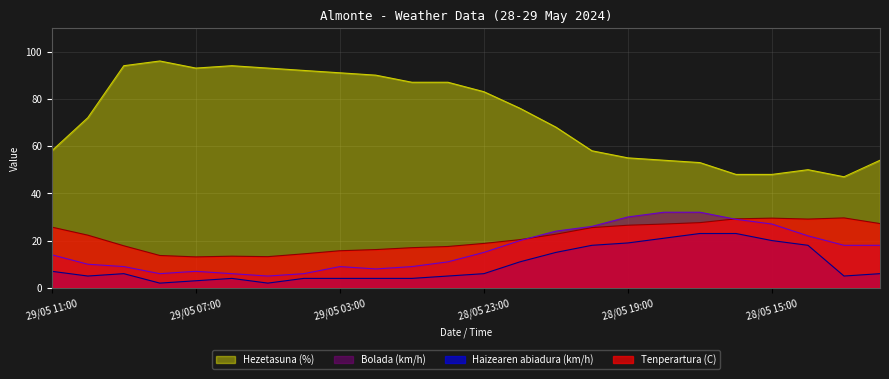

Reading left to right, what are all the values shown in this chart?

Tenperartura (C): 25.7	22.3	17.8	13.7	13.1	13.4	13.2	14.4	15.7	16.2	17.0	17.5	18.8	20.4	22.7	25.5	26.5	27.0	27.6	29.2	29.5	29.1	29.6	27.2
Haizearen abiadura (km/h): 7.0	5.0	6.0	2.0	3.0	4.0	2.0	4.0	4.0	4.0	4.0	5.0	6.0	11.0	15.0	18.0	19.0	21.0	23.0	23.0	20.0	18.0	5.0	6.0
Bolada (km/h): 14.0	10.0	9.0	6.0	7.0	6.0	5.0	6.0	9.0	8.0	9.0	11.0	15.0	20.0	24.0	26.0	30.0	32.0	32.0	29.0	27.0	22.0	18.0	18.0
Hezetasuna (%): 58.0	72.0	94.0	96.0	93.0	94.0	93.0	92.0	91.0	90.0	87.0	87.0	83.0	76.0	68.0	58.0	55.0	54.0	53.0	48.0	48.0	50.0	47.0	54.0